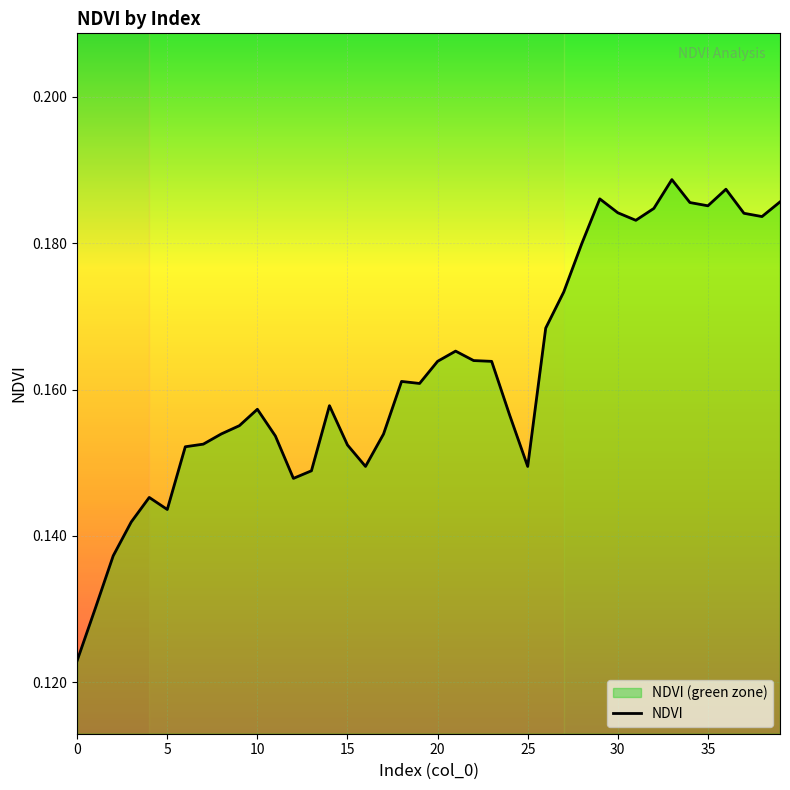

What is the difference between the maximum and second lowest values?

0.1